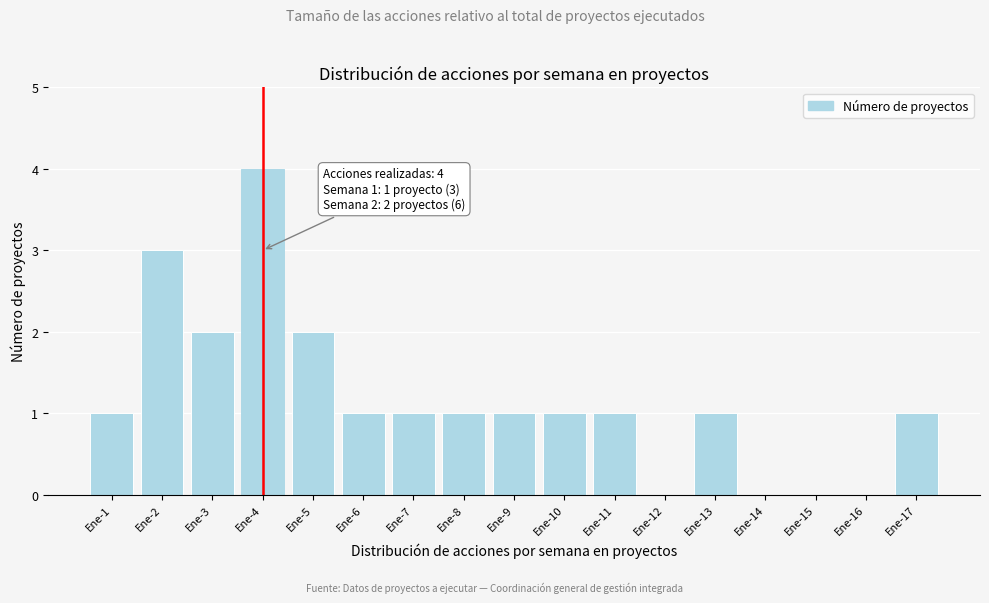

Reading right to left, extract all data points from this chart.

Ene-17=1	Ene-16=0	Ene-15=0	Ene-14=0	Ene-13=1	Ene-12=0	Ene-11=1	Ene-10=1	Ene-9=1	Ene-8=1	Ene-7=1	Ene-6=1	Ene-5=2	Ene-4=4	Ene-3=2	Ene-2=3	Ene-1=1